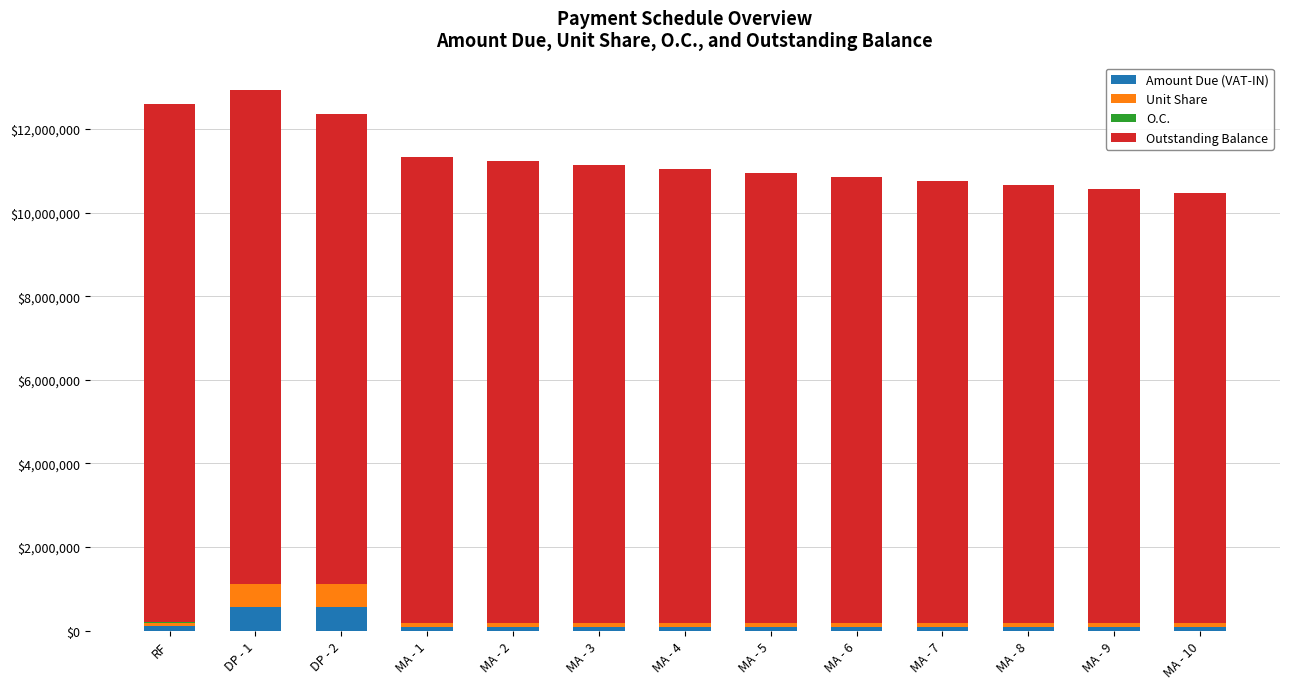

What is the highest value of the Amount Due (VAT-IN) series?

574700.0